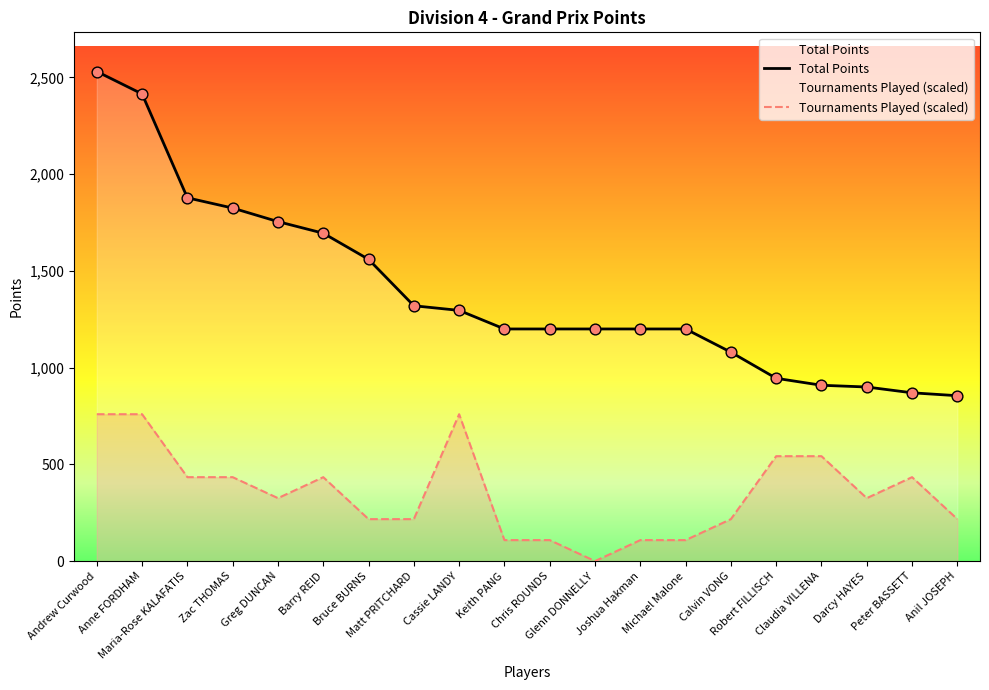

Which series reaches the minimum Y coordinate?

Tournaments Played (scaled)